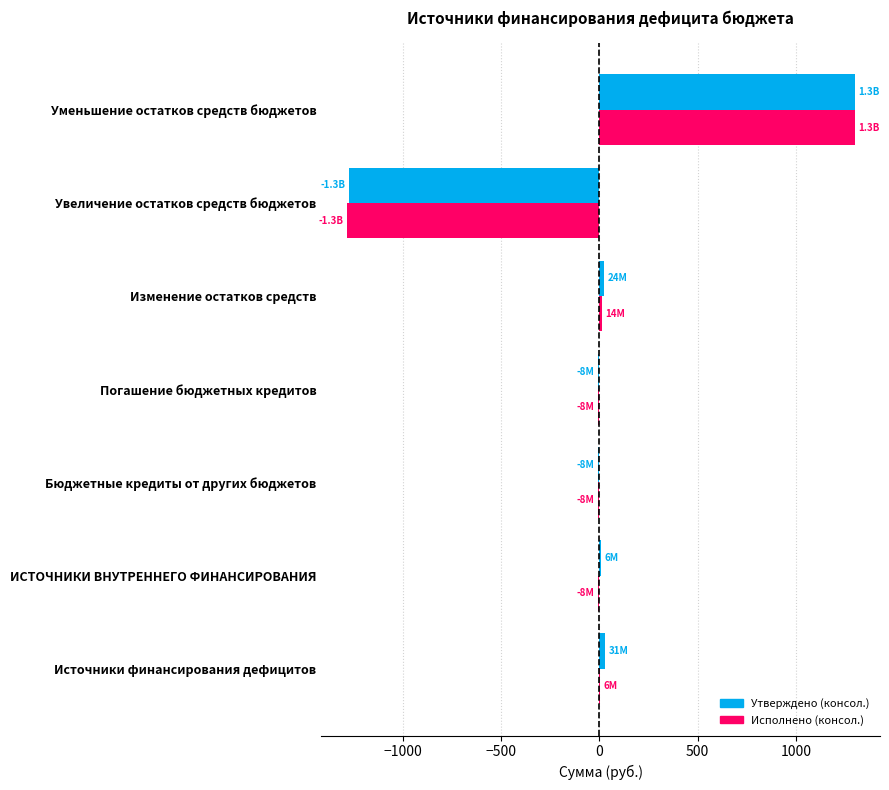

Which series changed the most between ИСТОЧНИКИ ВНУТРЕННЕГО ФИНАНСИРОВАНИЯ and Увеличение остатков средств бюджетов?

Утверждено (консол.)